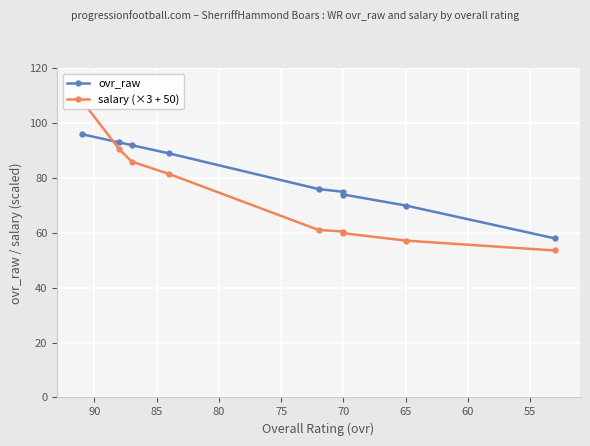

Which series has the largest total across all categories?

ovr_raw